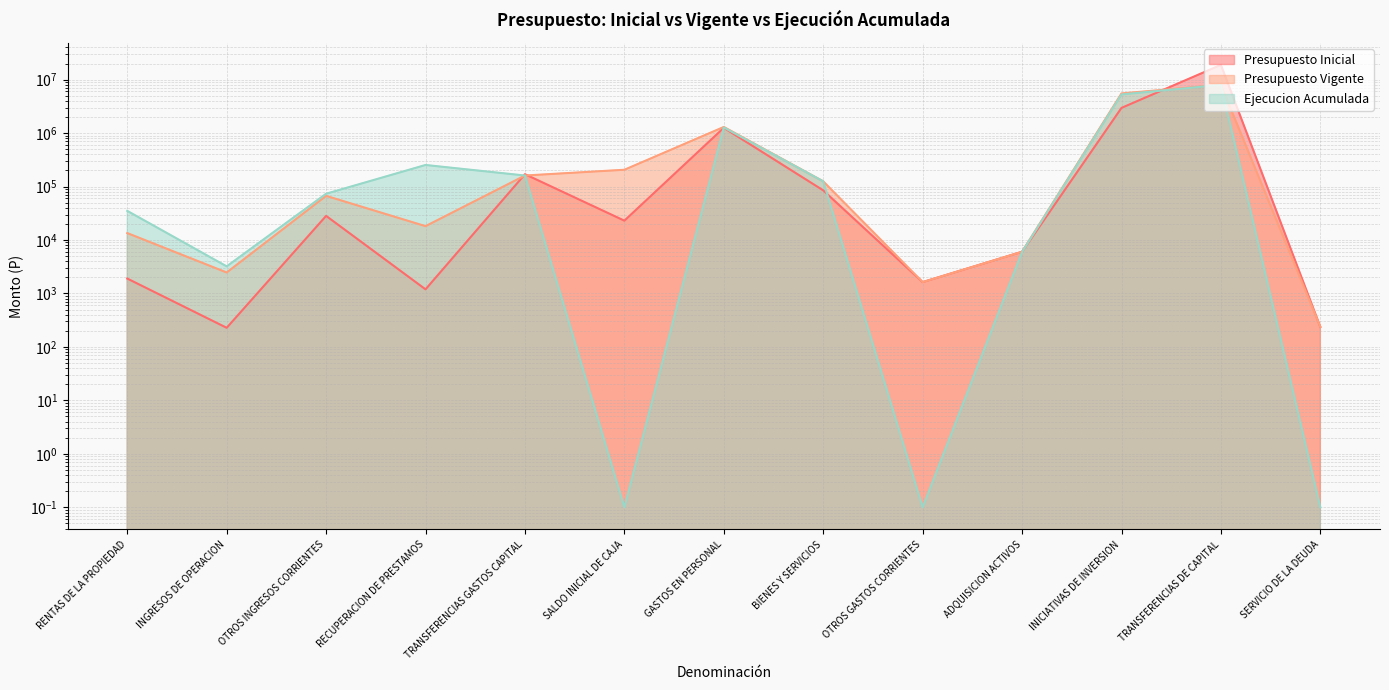

List the labels in order of Presupuesto Vigente value, largest first.

TRANSFERENCIAS DE CAPITAL, INICIATIVAS DE INVERSION, GASTOS EN PERSONAL, SALDO INICIAL DE CAJA, TRANSFERENCIAS GASTOS CAPITAL, BIENES Y SERVICIOS, OTROS INGRESOS CORRIENTES, RECUPERACION DE PRESTAMOS, RENTAS DE LA PROPIEDAD, ADQUISICION ACTIVOS, INGRESOS DE OPERACION, OTROS GASTOS CORRIENTES, SERVICIO DE LA DEUDA